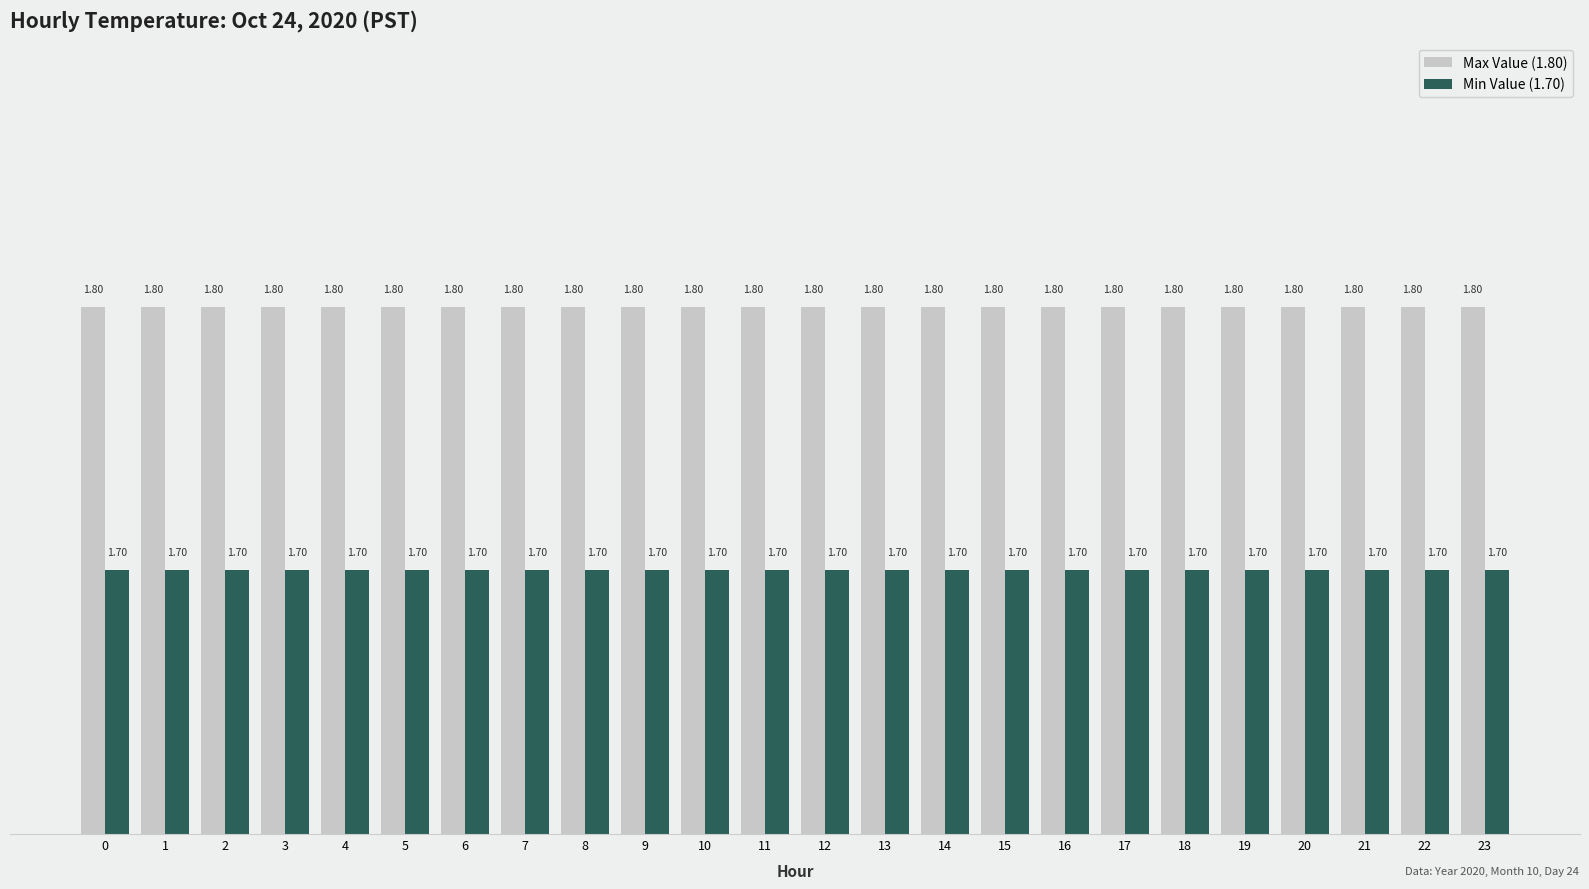

How many bars are there in total?

48